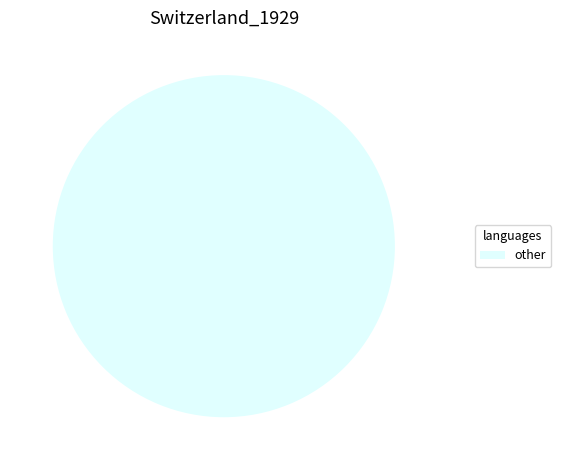

Count the number of slices in the pie.

2